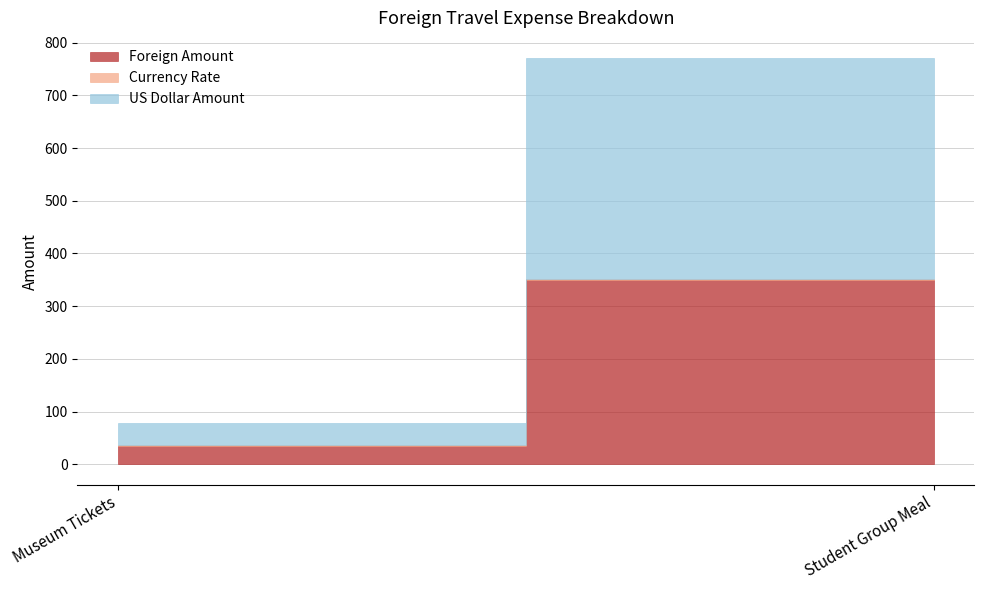

Rank the series by their average value, from highest to lowest.

US Dollar Amount, Foreign Amount, Currency Rate